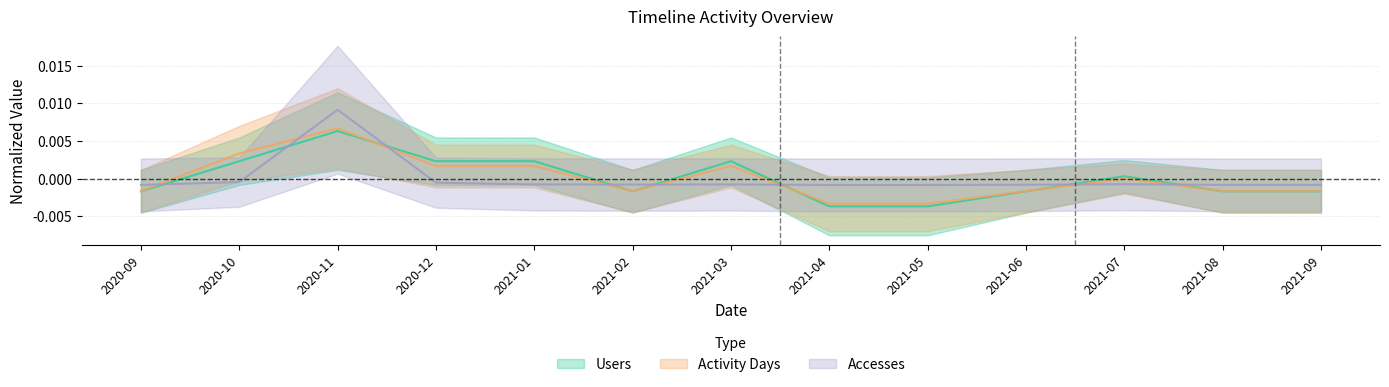

True or false: Accesses has more than 2 interior local peaks.

True